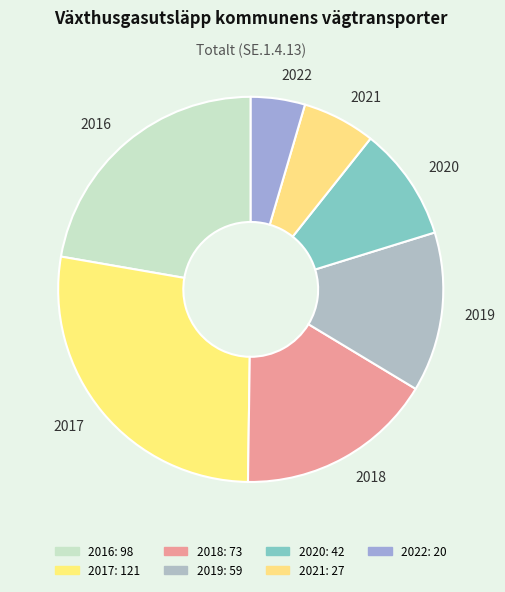

Rank the categories by value from lowest to highest.

2022, 2021, 2020, 2019, 2018, 2016, 2017